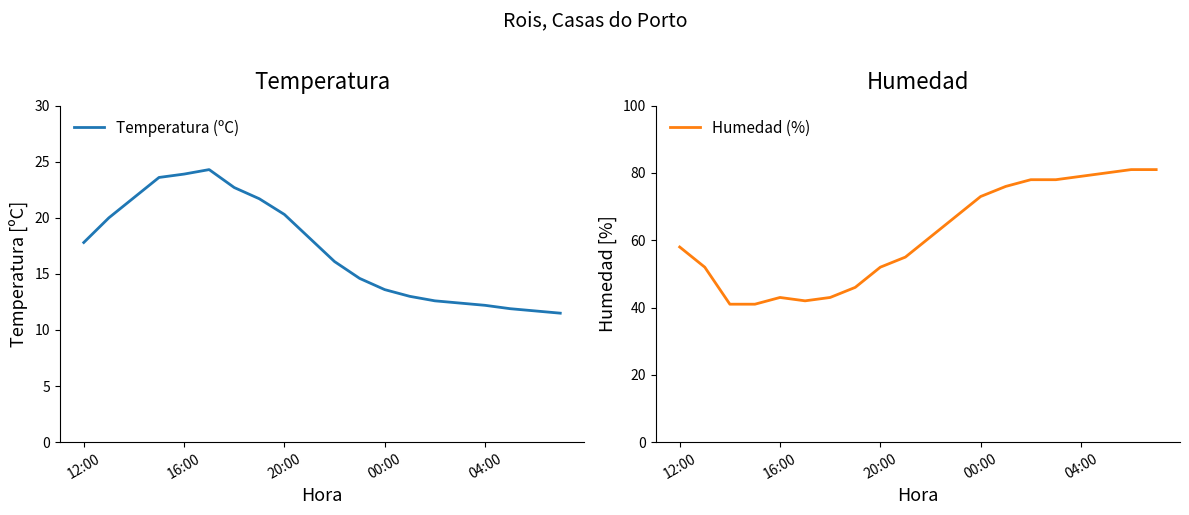

At which category does Temperatura (ºC) reach its first local peak?

5